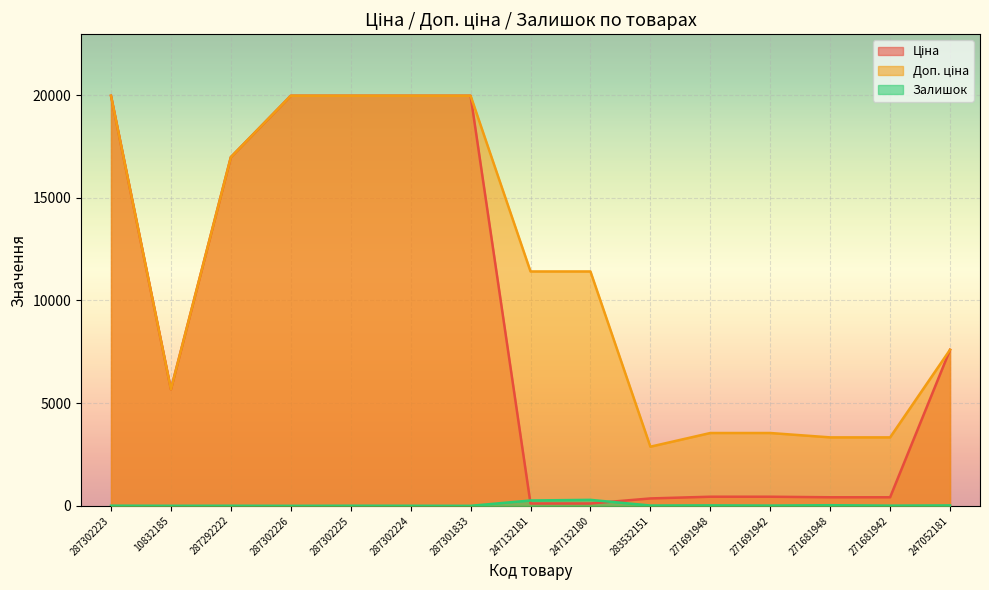

What is the label of the 7th point from the right?

247132180